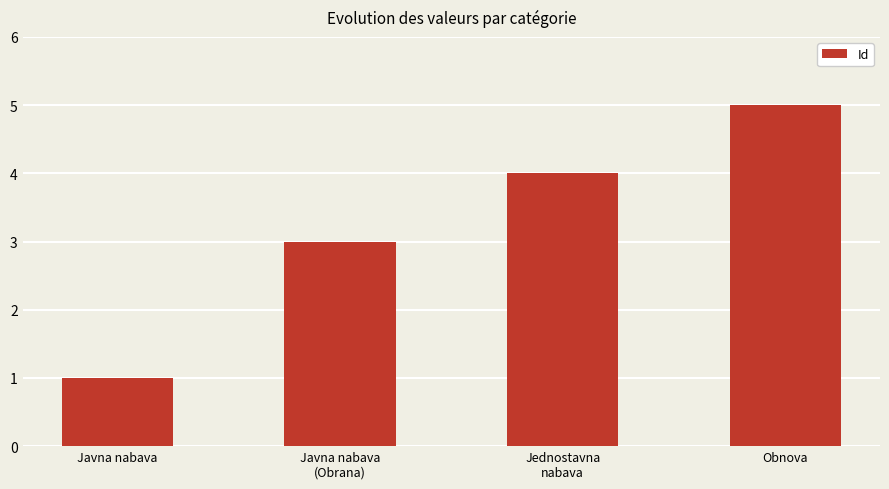

Rank the categories by value from highest to lowest.

Obnova, Jednostavna
nabava, Javna nabava
(Obrana), Javna nabava